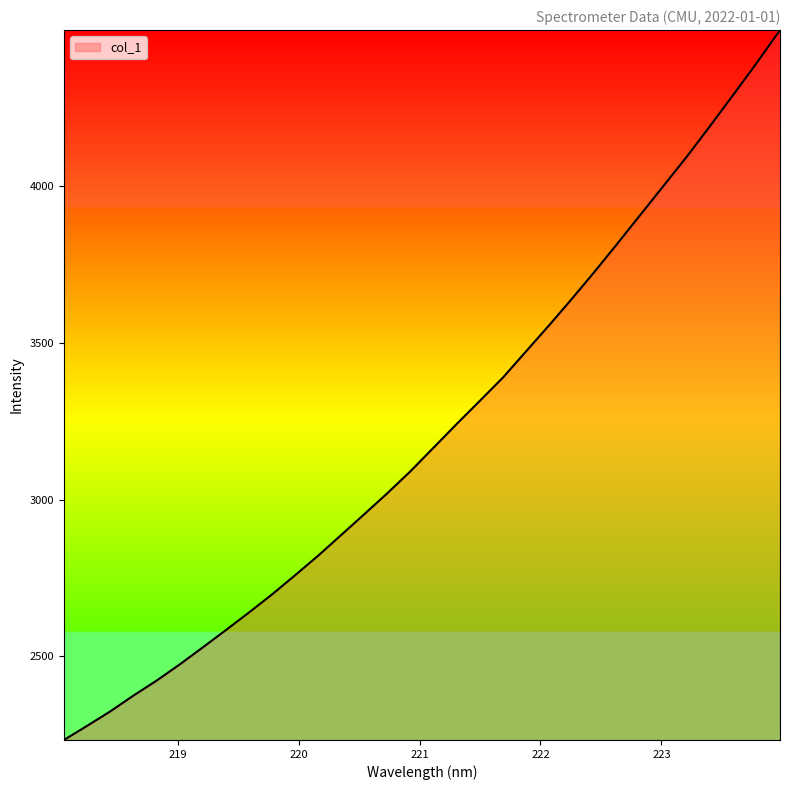

Does the chart have visible grid lines?

No